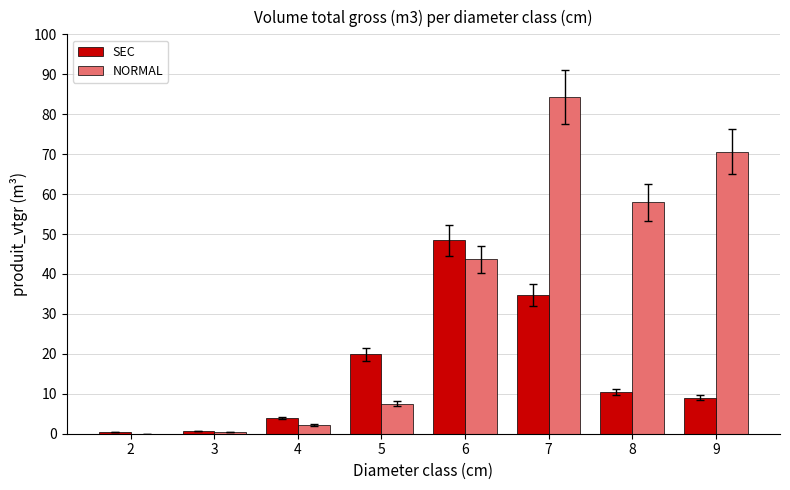

At which category is the sum across all series the highest?

7